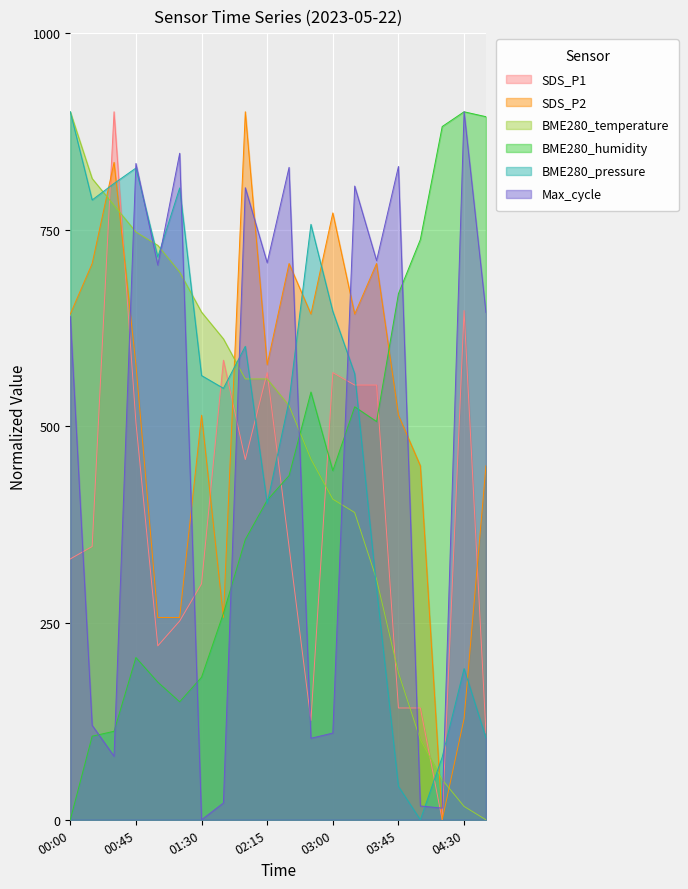

Which series changed the most between 01:30 and 02:00?

Max_cycle